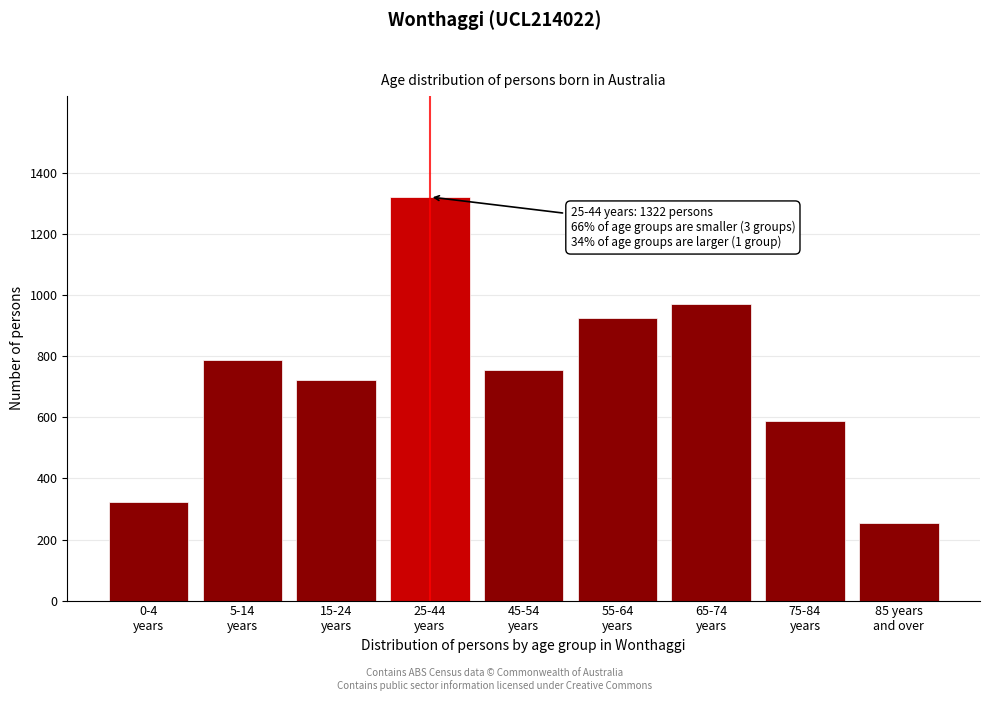

Reading left to right, transcribe all the data shown in this chart.

324	787	721	1322	754	927	970	589	255